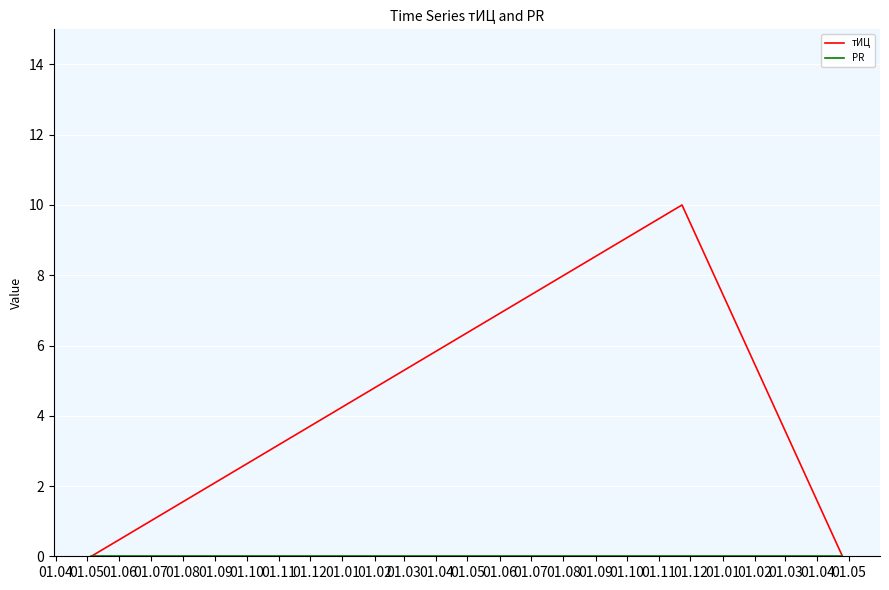

Count the number of categories in the chart.

3